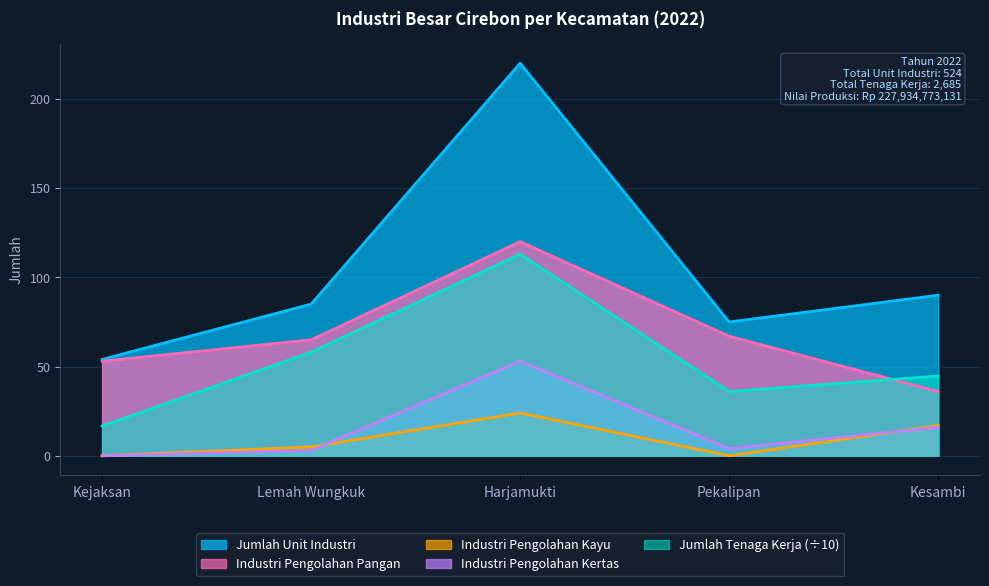

True or false: Jumlah Unit Industri has a value of 130.9 at Harjamukti.

False